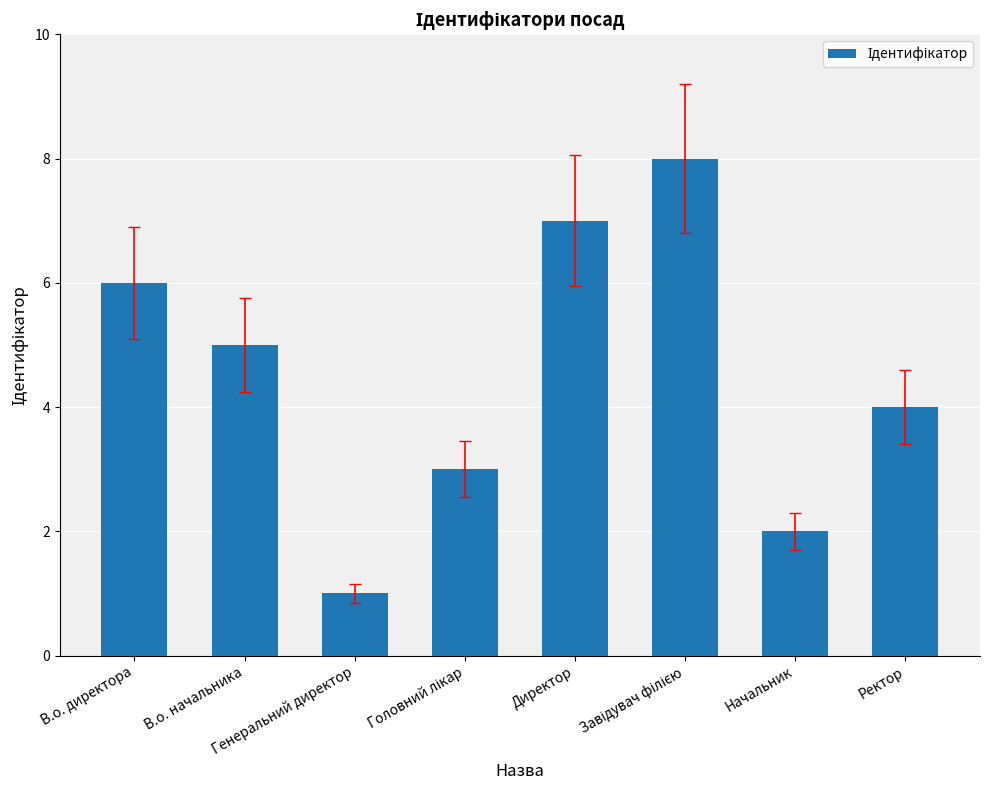

The chart shows a value of 1 at Генеральний директор. True or false?

True